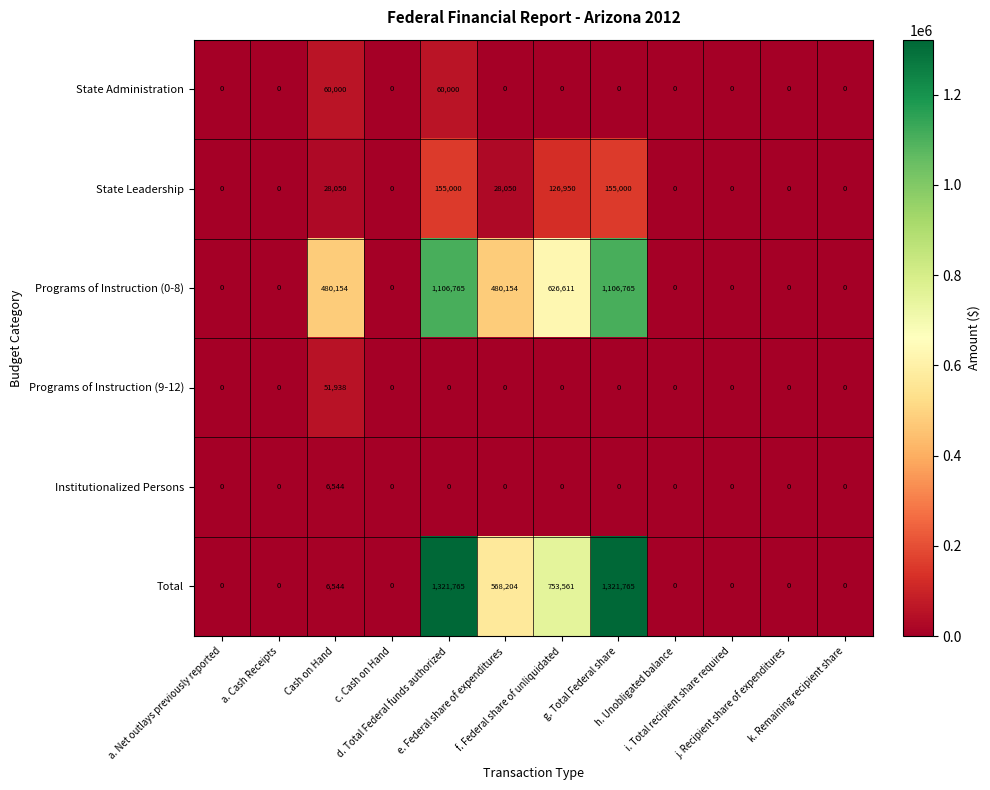

Count the number of categories in the chart.

12